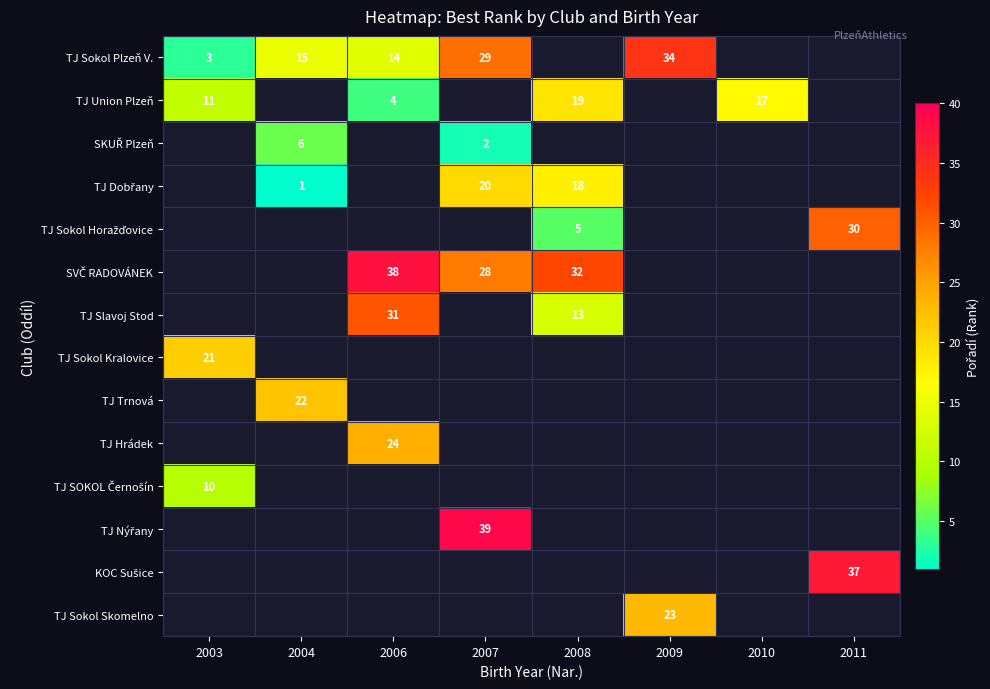

Which has a higher value, 2004 or 2011?

2011